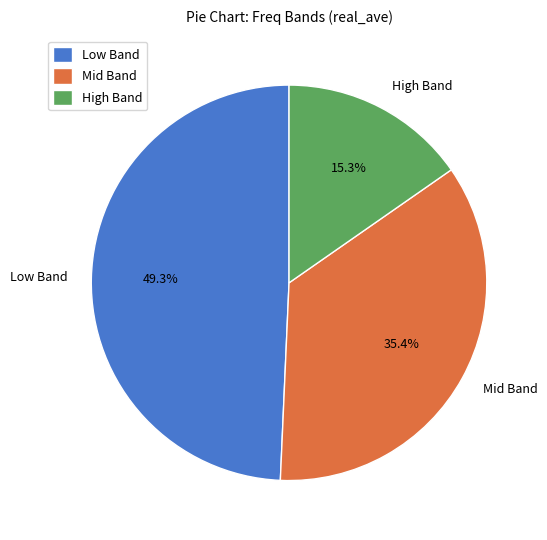

Is Low Band the majority of the pie?

No